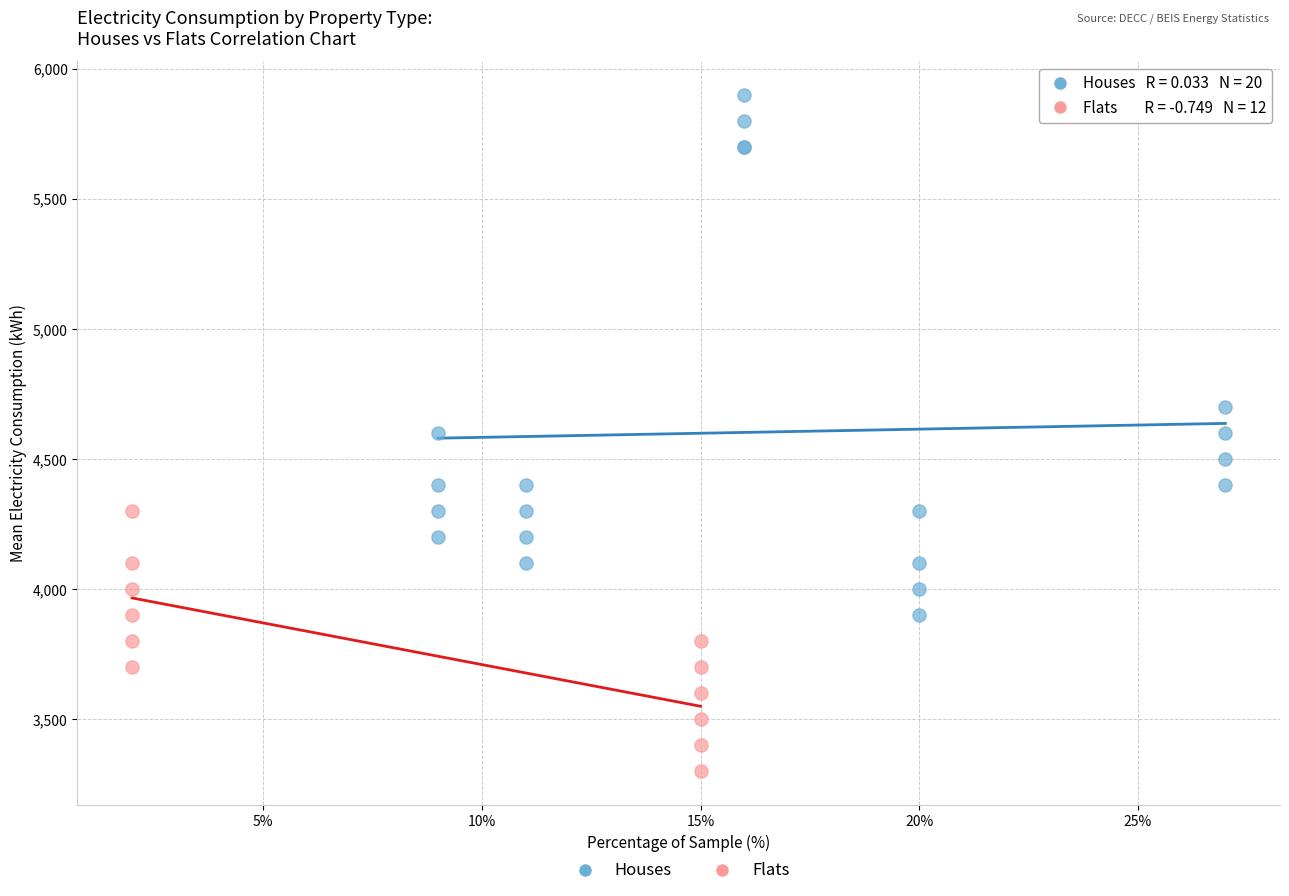

Which series contains the highest Y value?

Houses